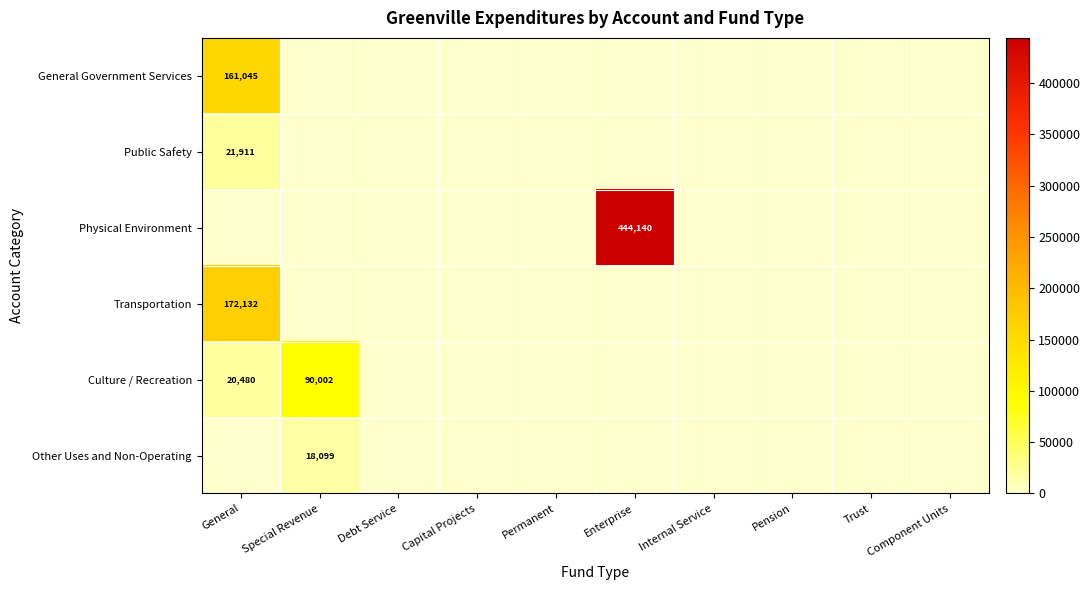

The value of Other Uses and Non-Operating at Special Revenue is 18099. True or false?

True